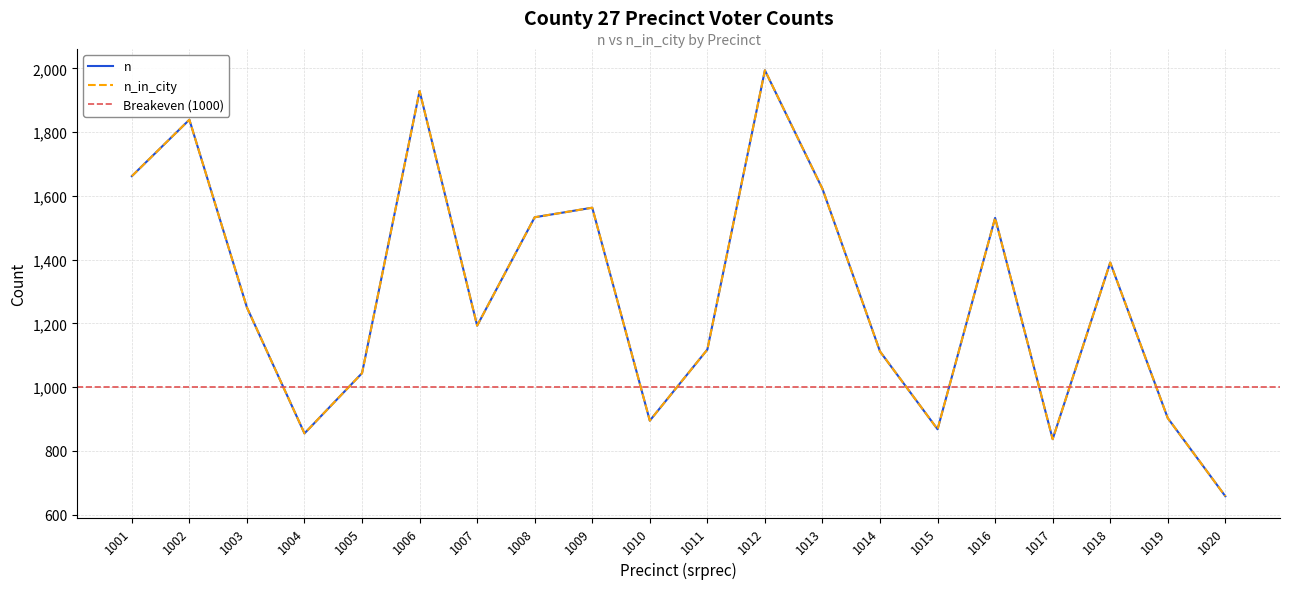

Does the chart display data point markers on the line(s)?

No